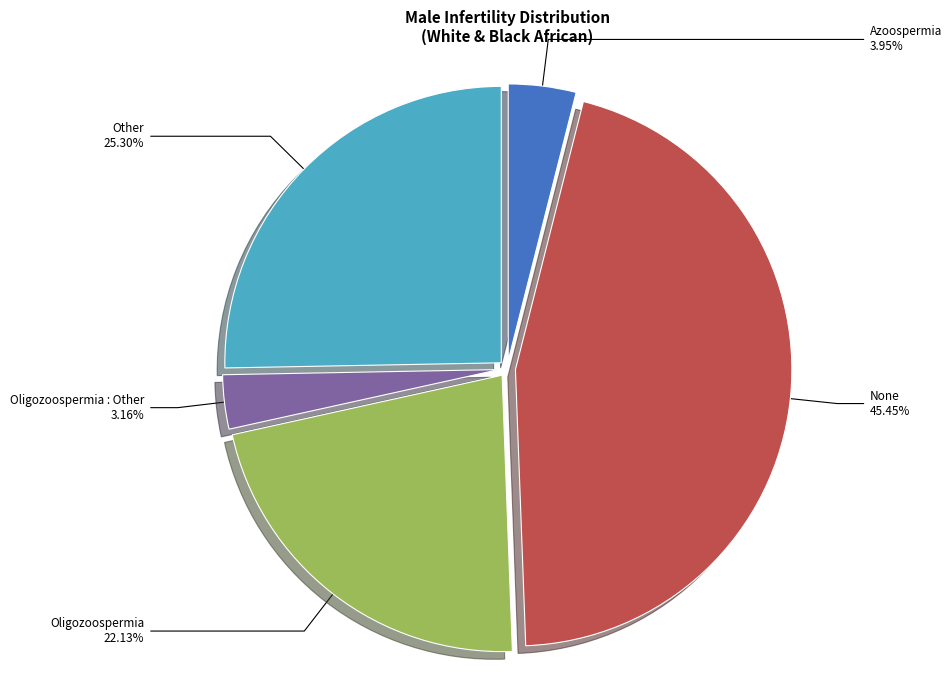

Which has a higher value, Other or Azoospermia?

Other